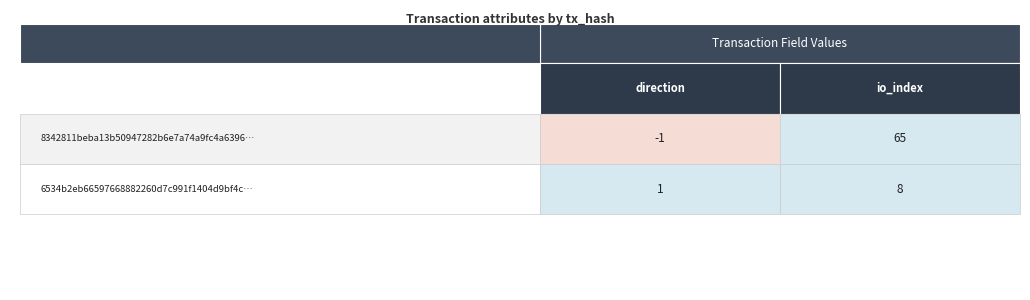

Reading left to right, extract all data points from this chart.

8342811beba13b50947282b6e7a74a9fc4a6396: -1	65
6534b2eb66597668882260d7c991f1404d9bf4c: 1	8